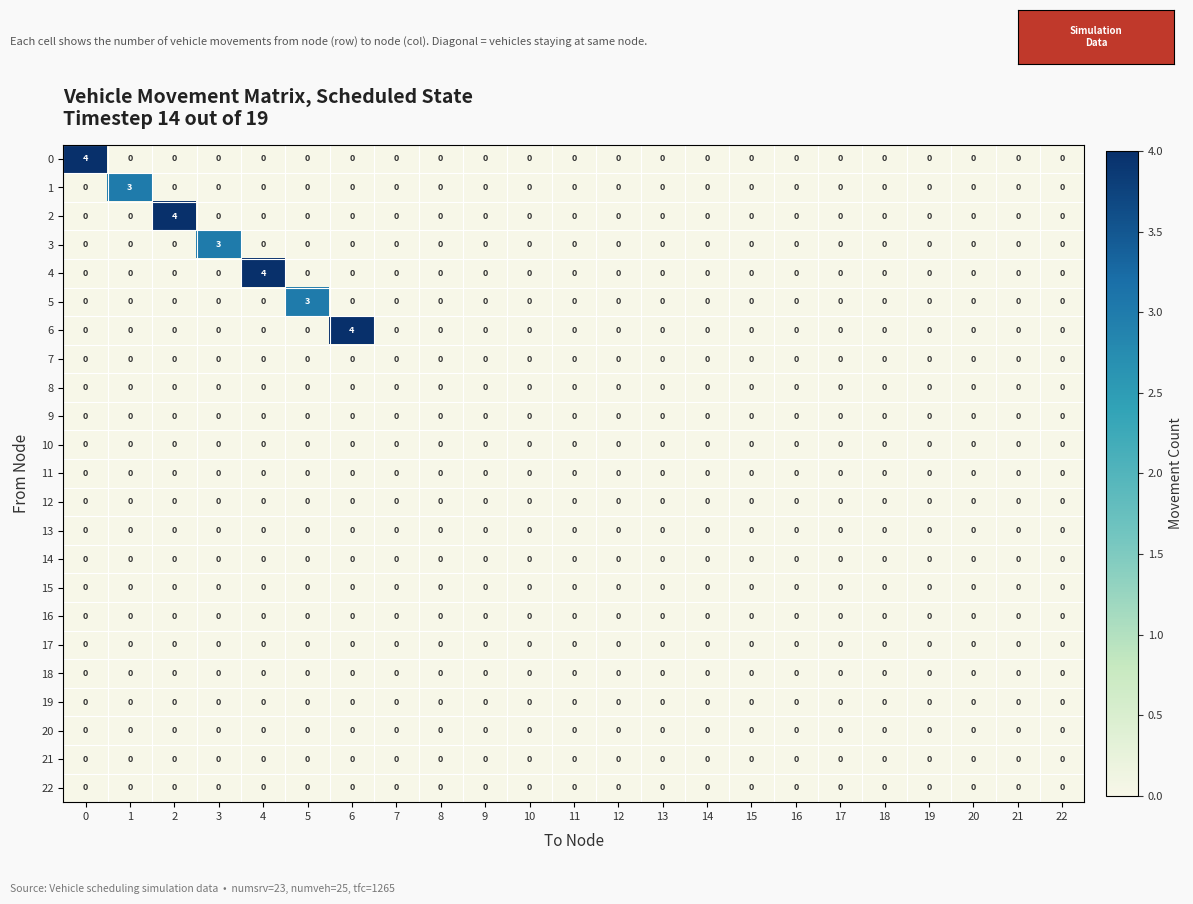

What is the total value across all series at 3?

3